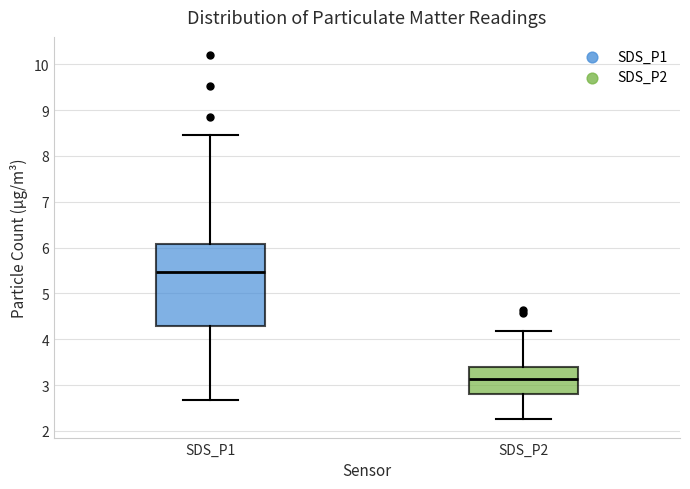

Where does the upper whisker of the box for SDS_P1 end on the y-axis? The values are not printed on the chart, so give them approximately, as read against the axis.

8.5